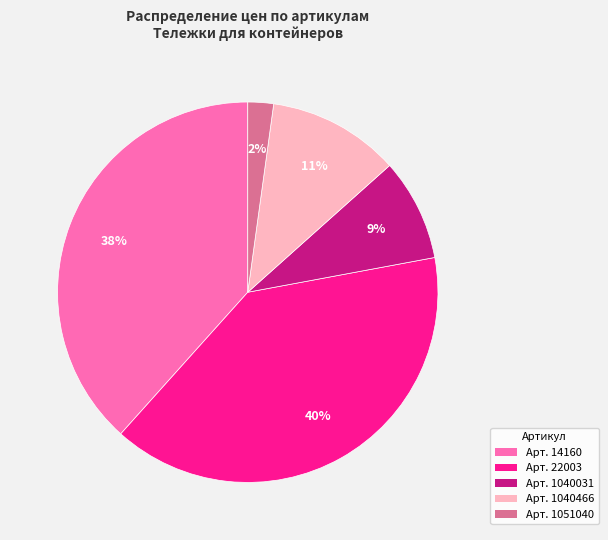

Which category has the smallest portion of the pie?

Арт. 1051040